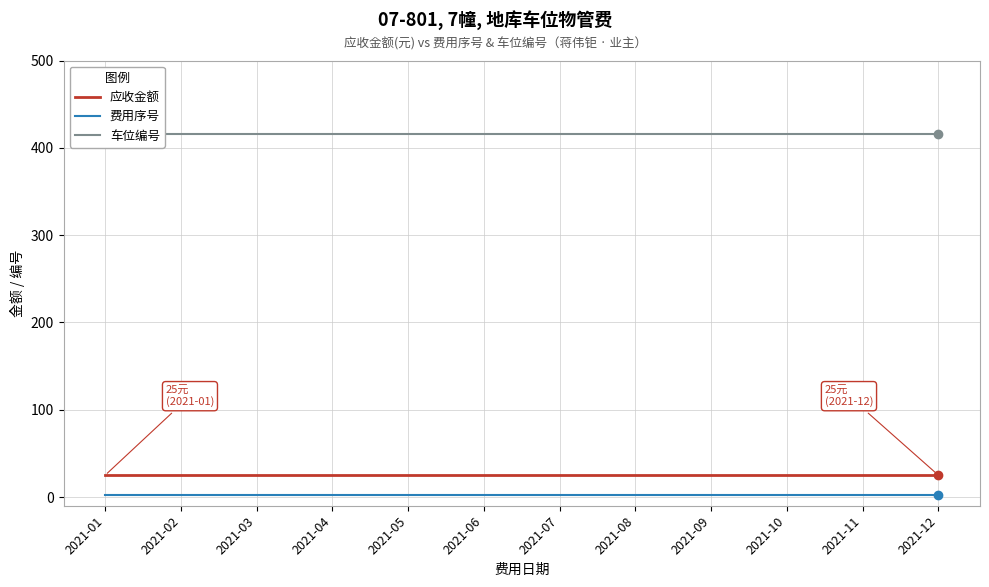

Rank the categories by 费用序号 value from highest to lowest.

2021-01, 2021-02, 2021-03, 2021-04, 2021-05, 2021-06, 2021-07, 2021-08, 2021-09, 2021-10, 2021-11, 2021-12